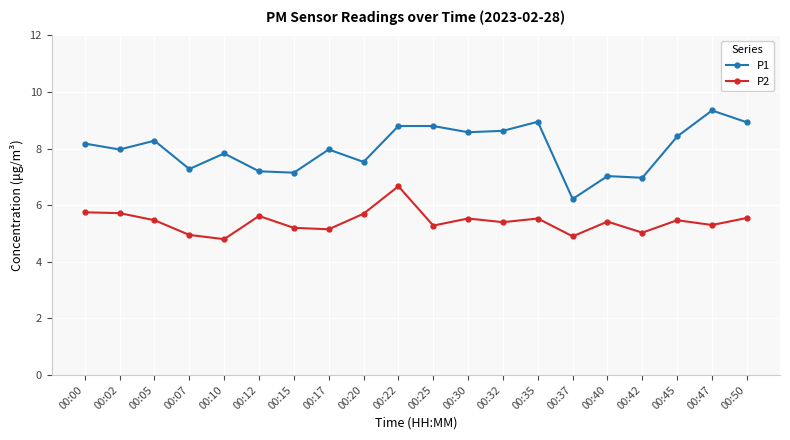

How many lines are shown in the chart?

2